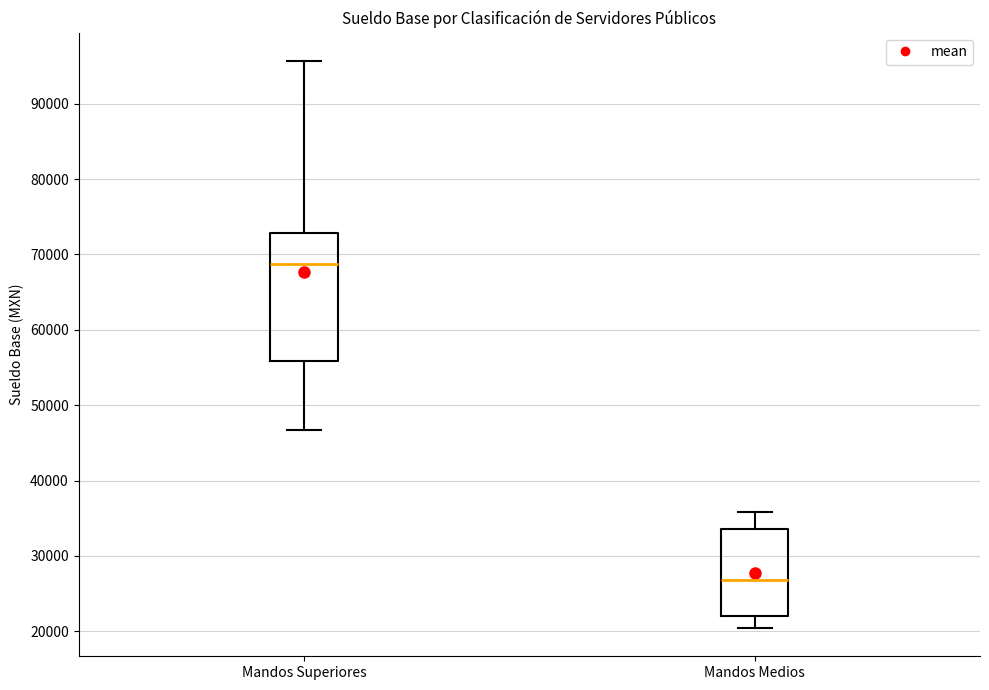

Where does the median line of the box for Mandos Superiores sit on the y-axis? The values are not printed on the chart, so give them approximately, as read against the axis.

69000